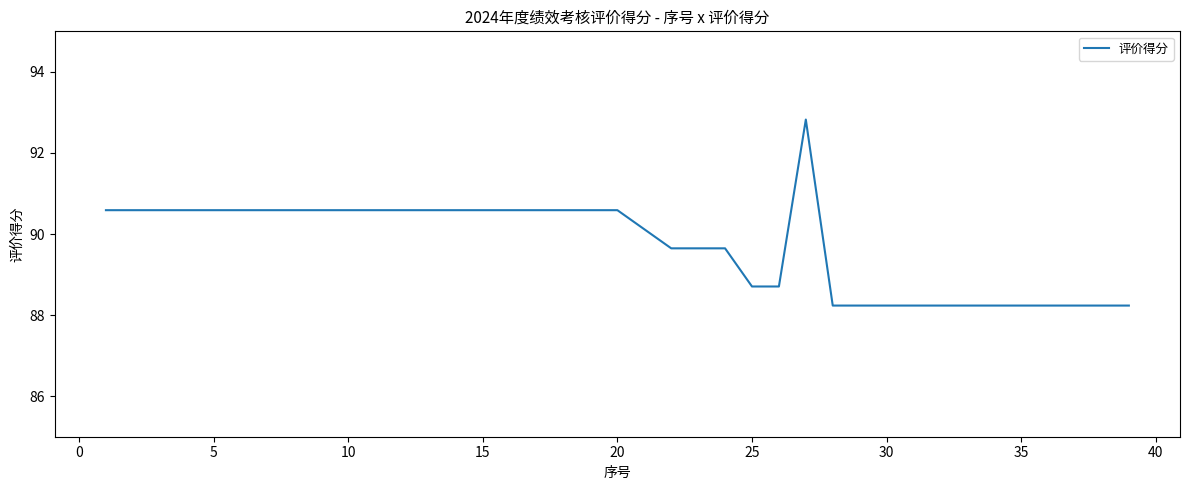

What is the difference between the maximum and minimum values?

4.6